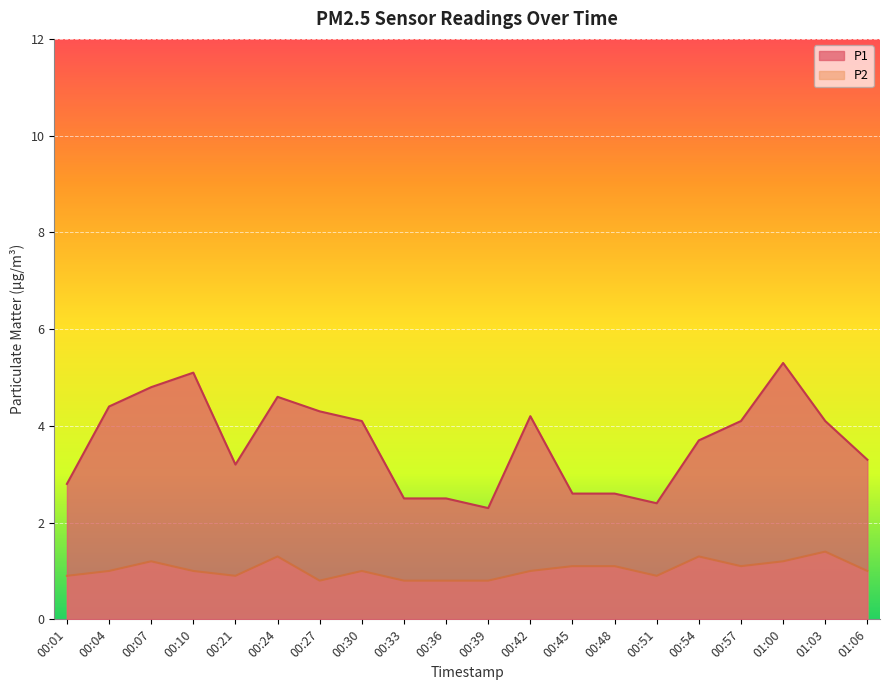

Where is the first local maximum for P2?

00:07